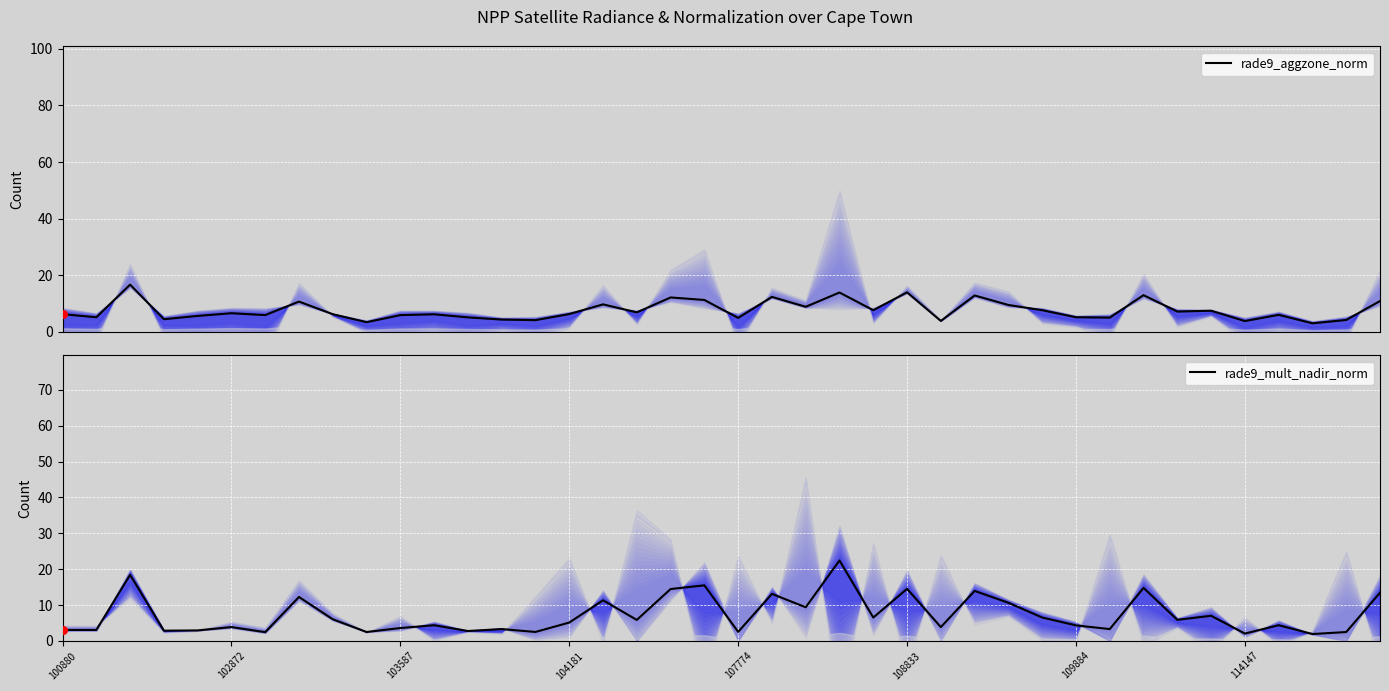

Which series has the largest total across all categories?

rade9_aggzone_norm